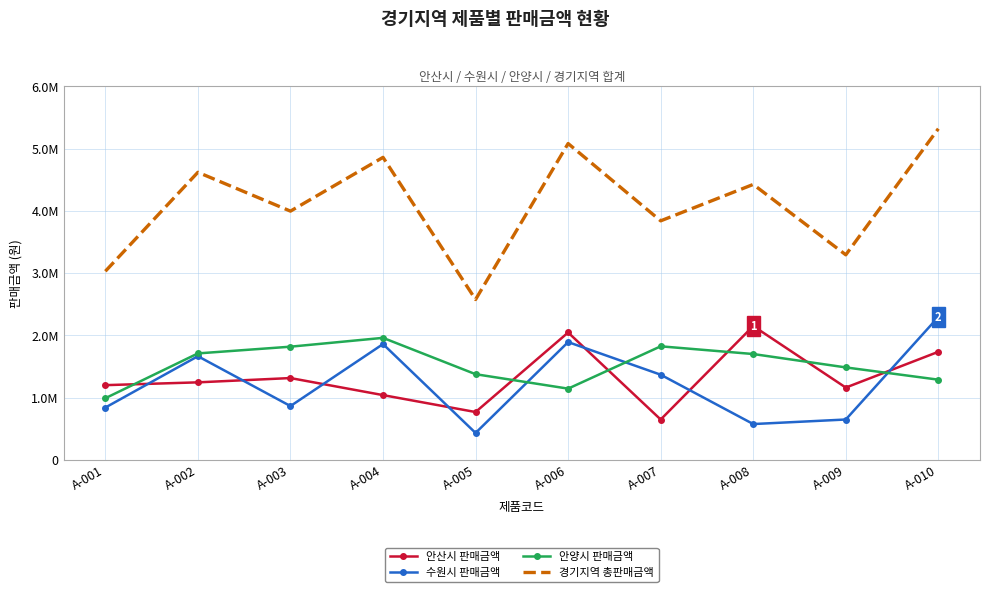

Reading left to right, list all the values displayed in this chart.

안산시 판매금액: 1200000	1245000	1314000	1040000	768000	2046000	648000	2150000	1161000	1736000
수원시 판매금액: 840000	1665000	864000	1860000	432000	1892000	1368000	575000	648000	2296000
안양시 판매금액: 990000	1710000	1818000	1960000	1376000	1144000	1824000	1700000	1485000	1288000
경기지역 총판매금액: 3030000	4620000	3996000	4860000	2576000	5082000	3840000	4425000	3294000	5320000